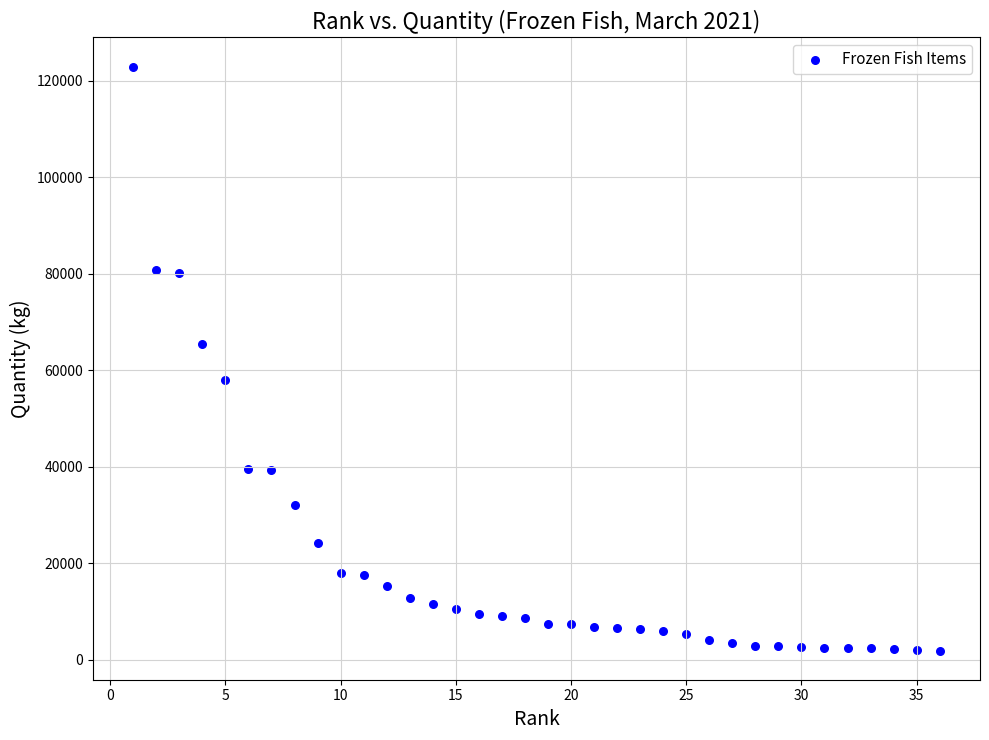

What is the range of X values (max minus min)?

35